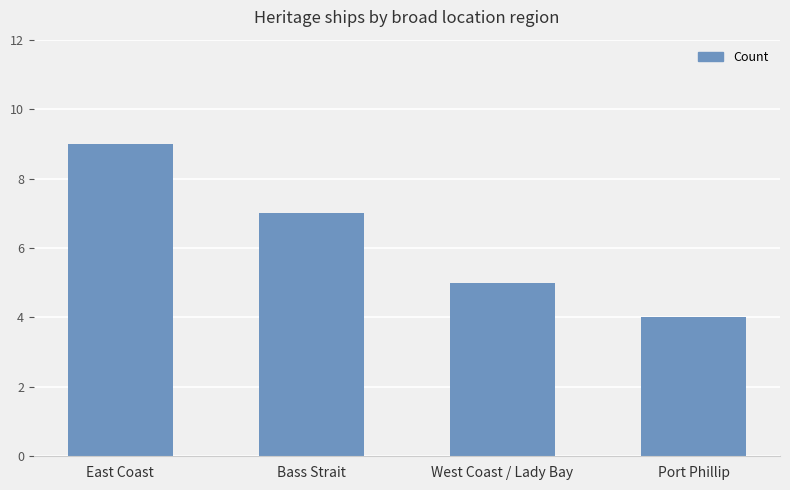

What value does the data have at Port Phillip?

4